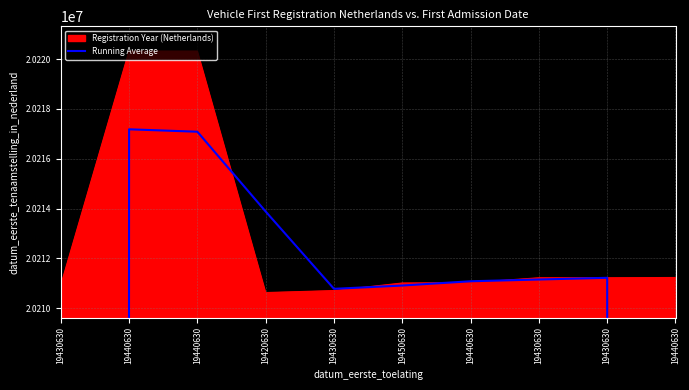

Reading left to right, extract all data points from this chart.

19430630=13477077.0	19440630=20217182.7	19440630=20217085.3	19420630=20213880.3	19430630=20210776.7	19450630=20210909.7	19440630=20211081.0	19430630=20211151.0	19430630=20211219.7	19440630=13474147.7